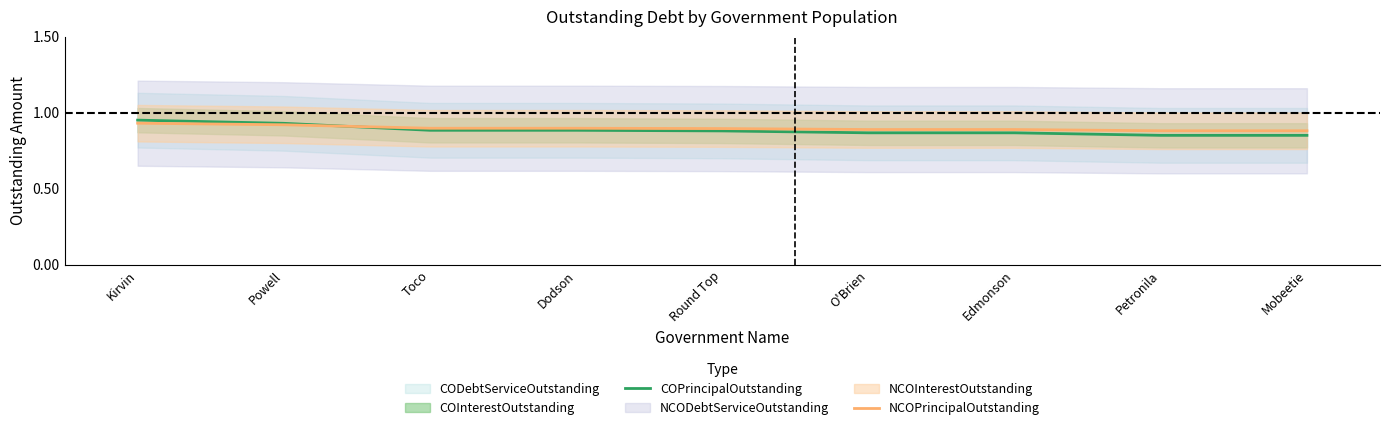

At which label does COPrincipalOutstanding reach its minimum?

Petronila